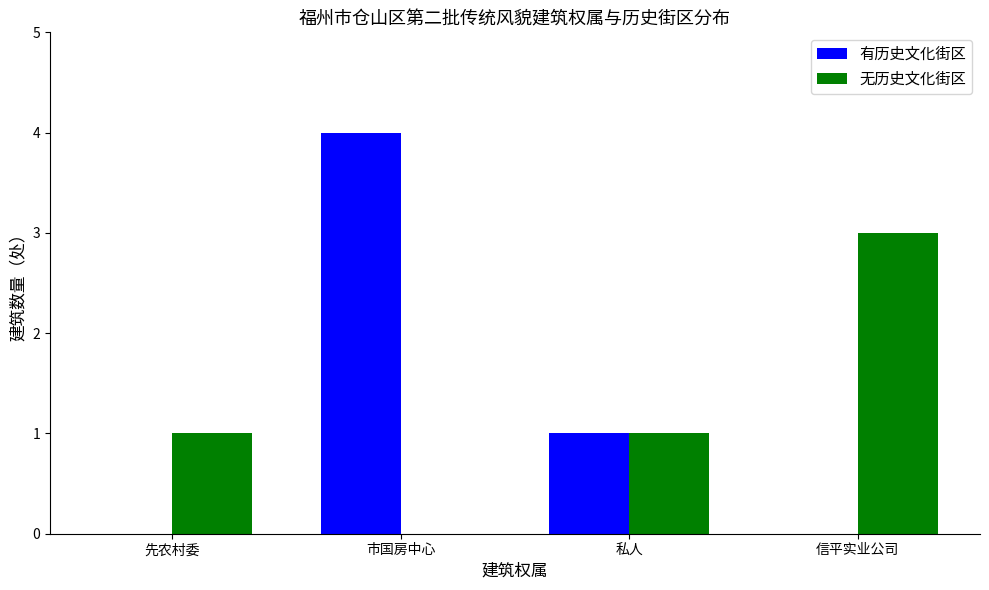

Are the bars grouped side by side (vs. stacked)?

Yes